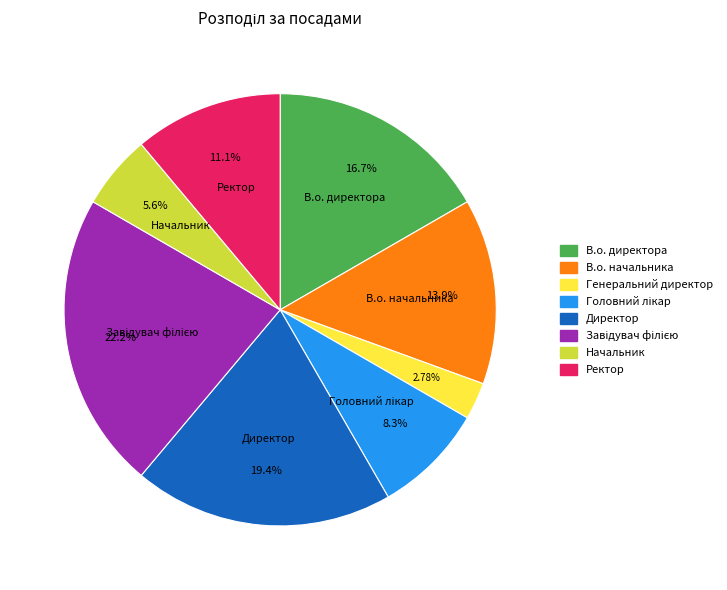

Is the sum of Начальник and Директор greater than half?

No